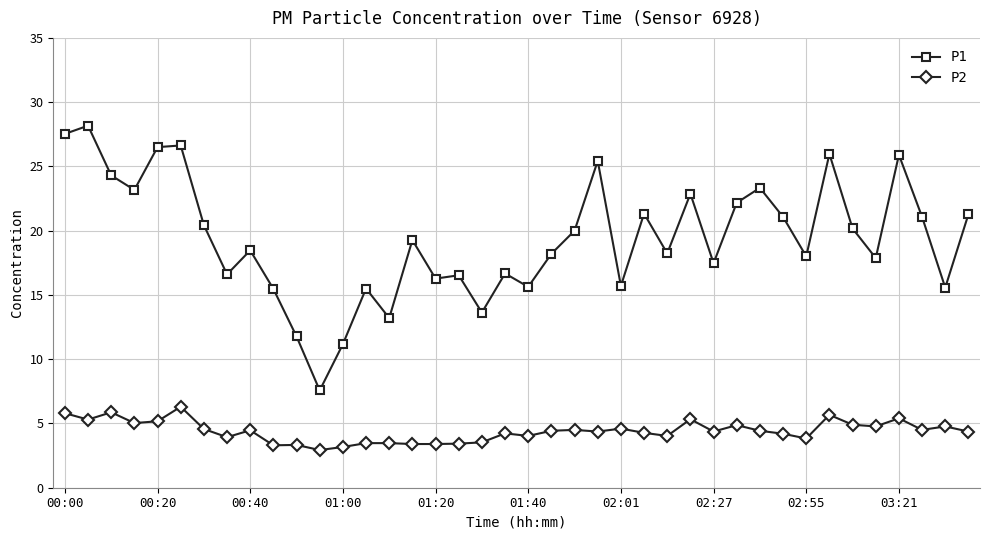

What is the smallest value displayed?

2.9